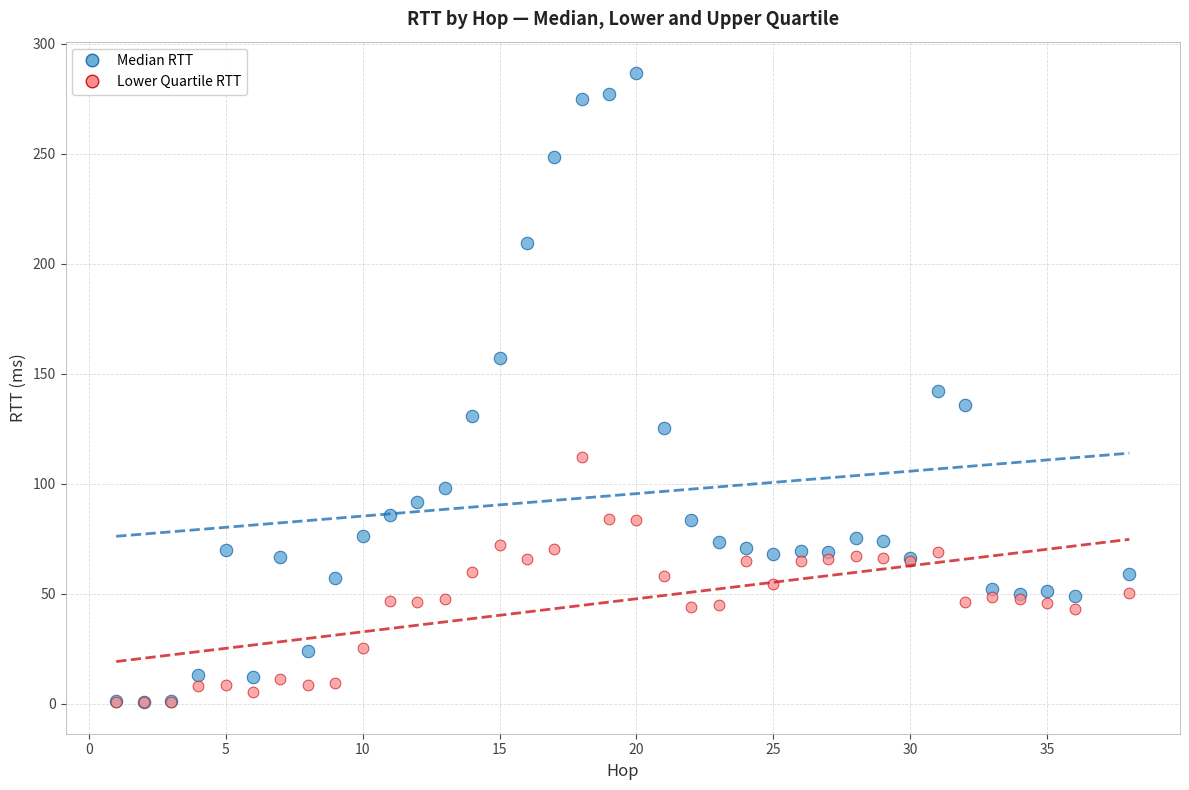

What are all the series names shown in the legend?

Median RTT, Lower Quartile RTT